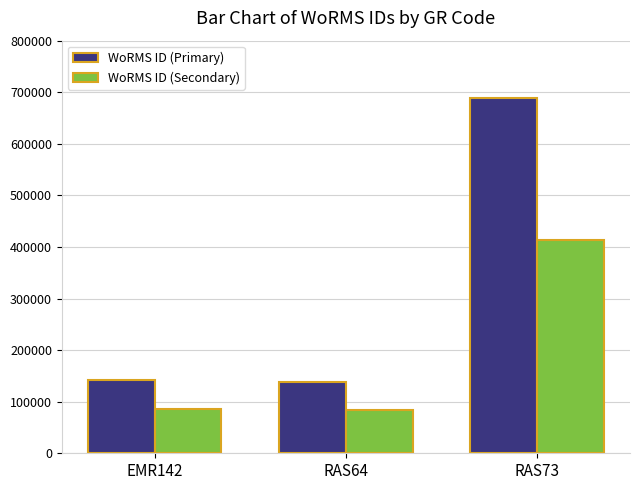

What is the minimum value for WoRMS ID (Secondary)?

83154.0